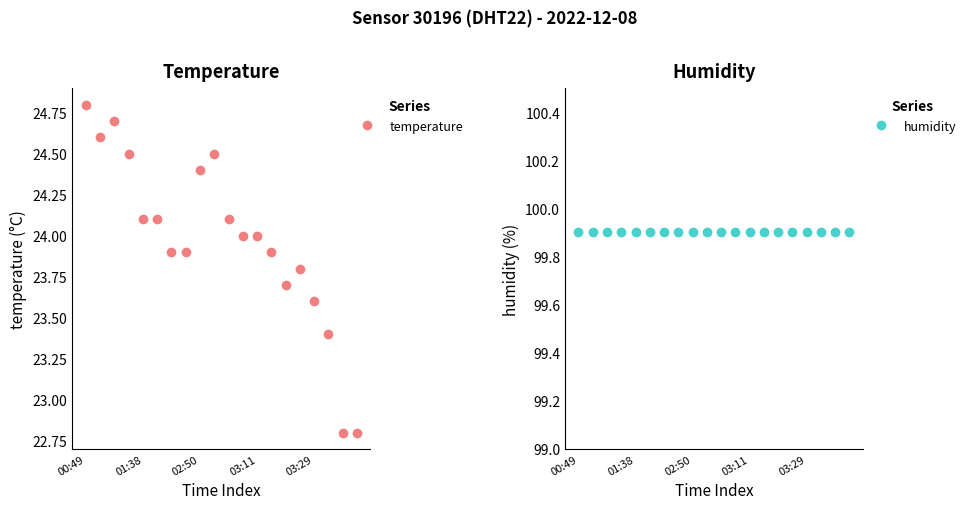

True or false: humidity has more than 2 interior local peaks.

False